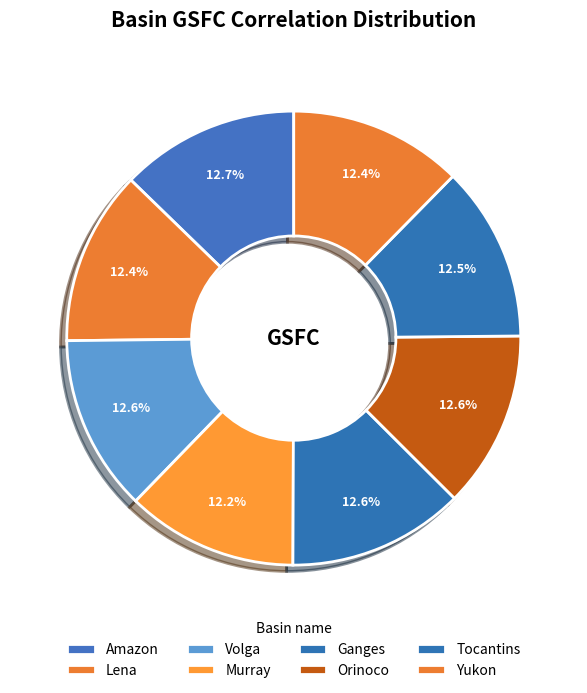

How many segments does this pie chart have?

8